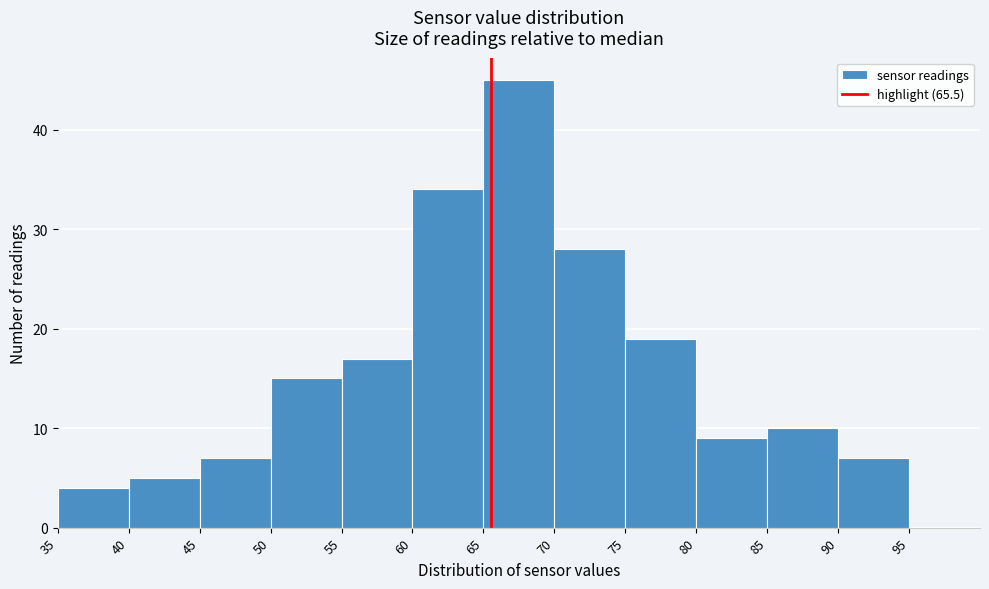

What is the height of the bar covering 80 to 85 on the x-axis? The values are not printed on the chart, so give them approximately, as read against the axis.

9